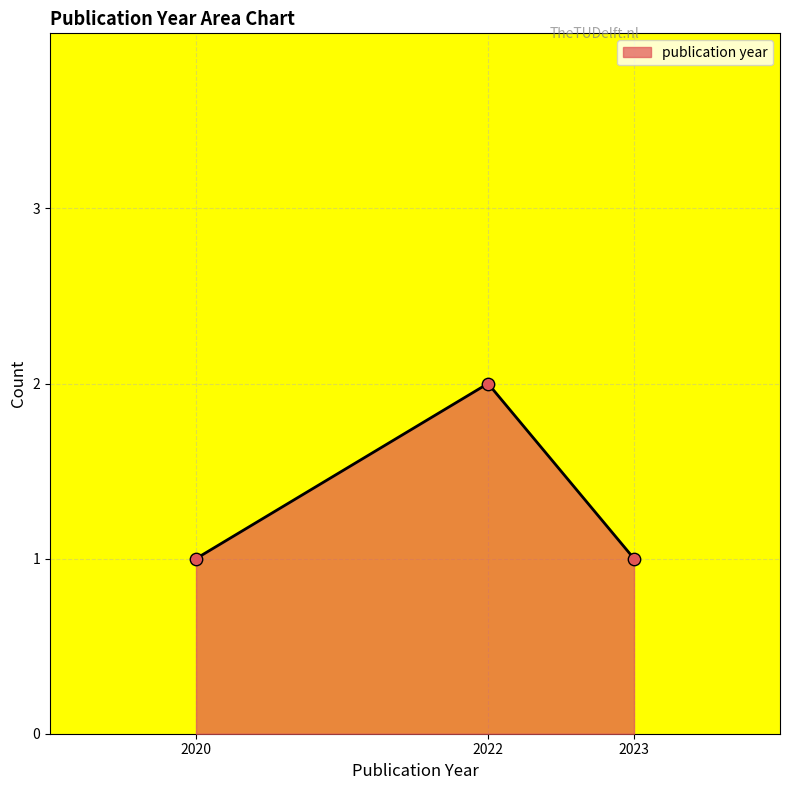

Which has a higher value, 2020 or 2022?

2022